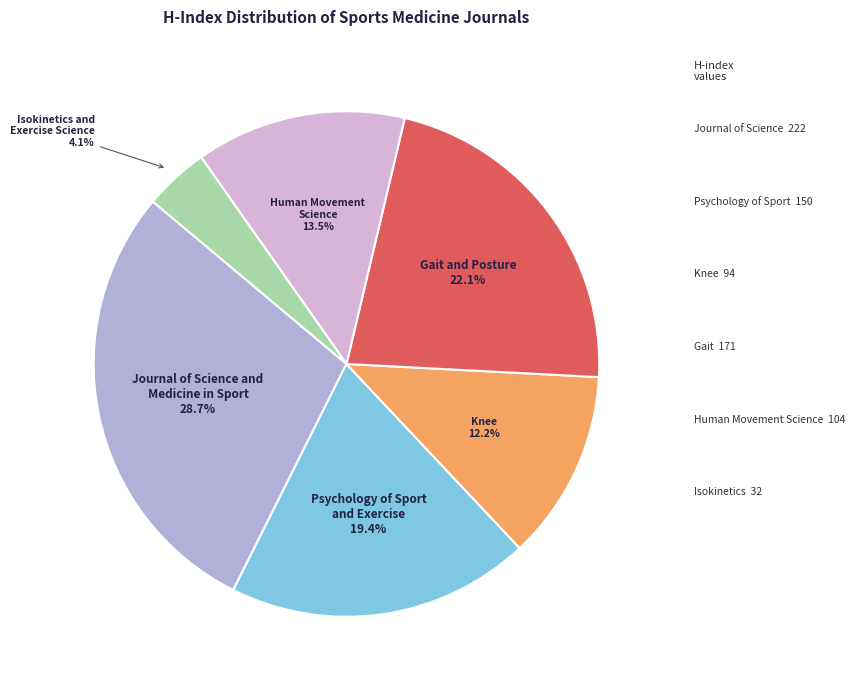

How many slices are in this pie chart?

6